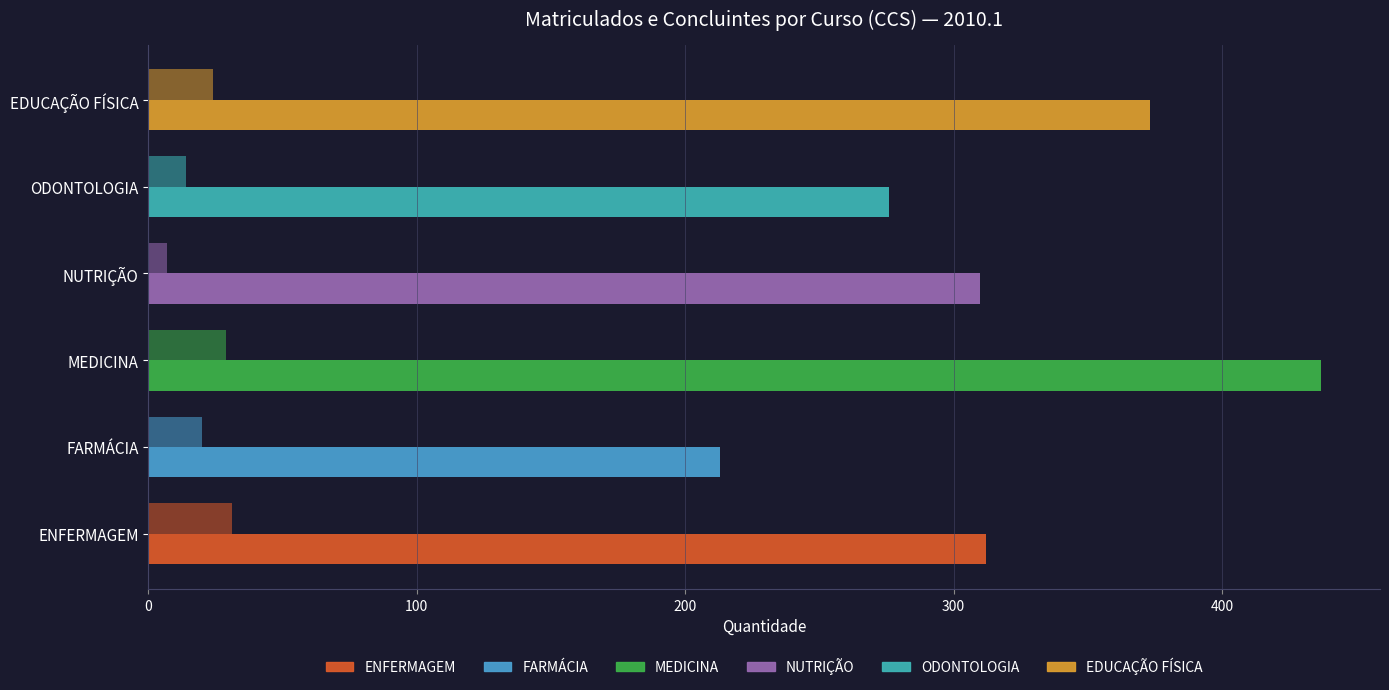

How many distinct data groups are displayed?

2